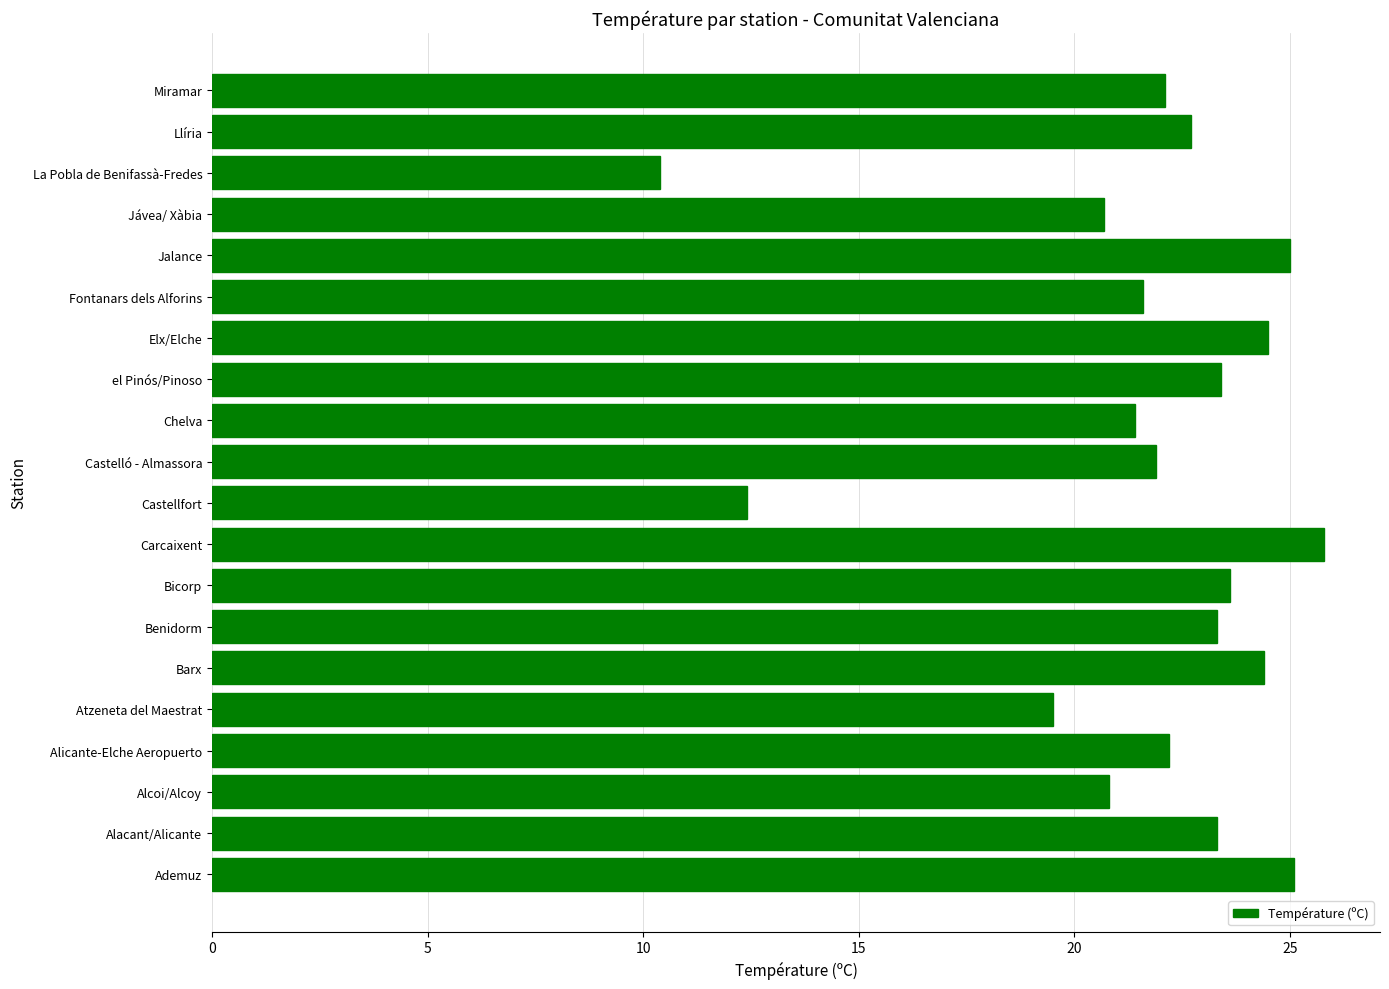

What is the average value?

21.7